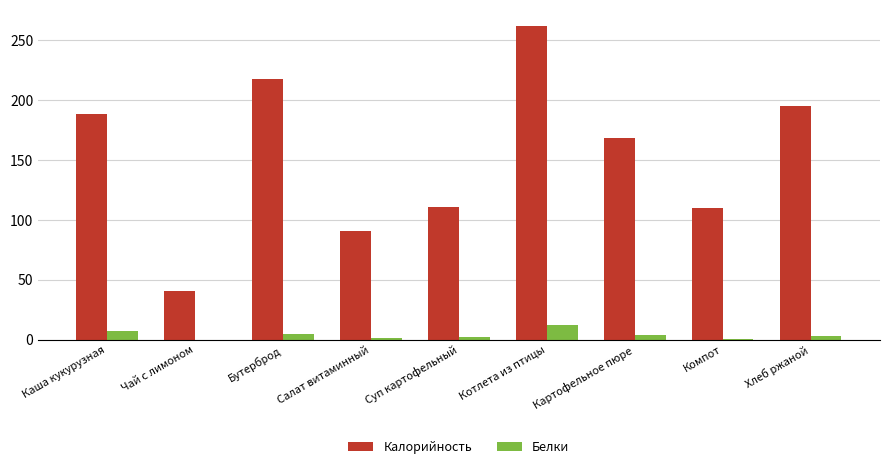

What is the difference between the Калорийность values at Компот and Картофельное пюре?

58.0